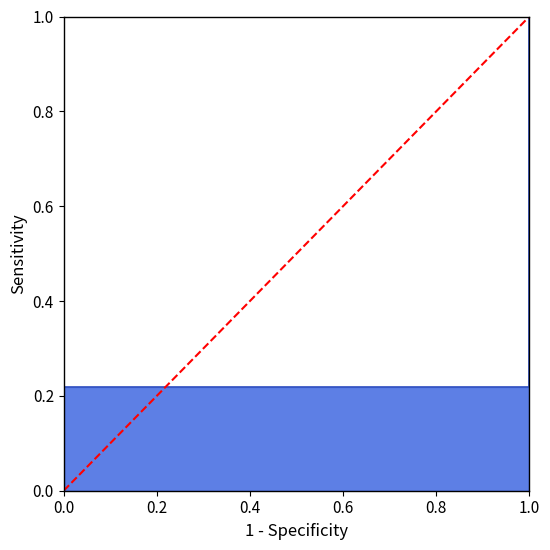

How many categories are shown in the chart?

2